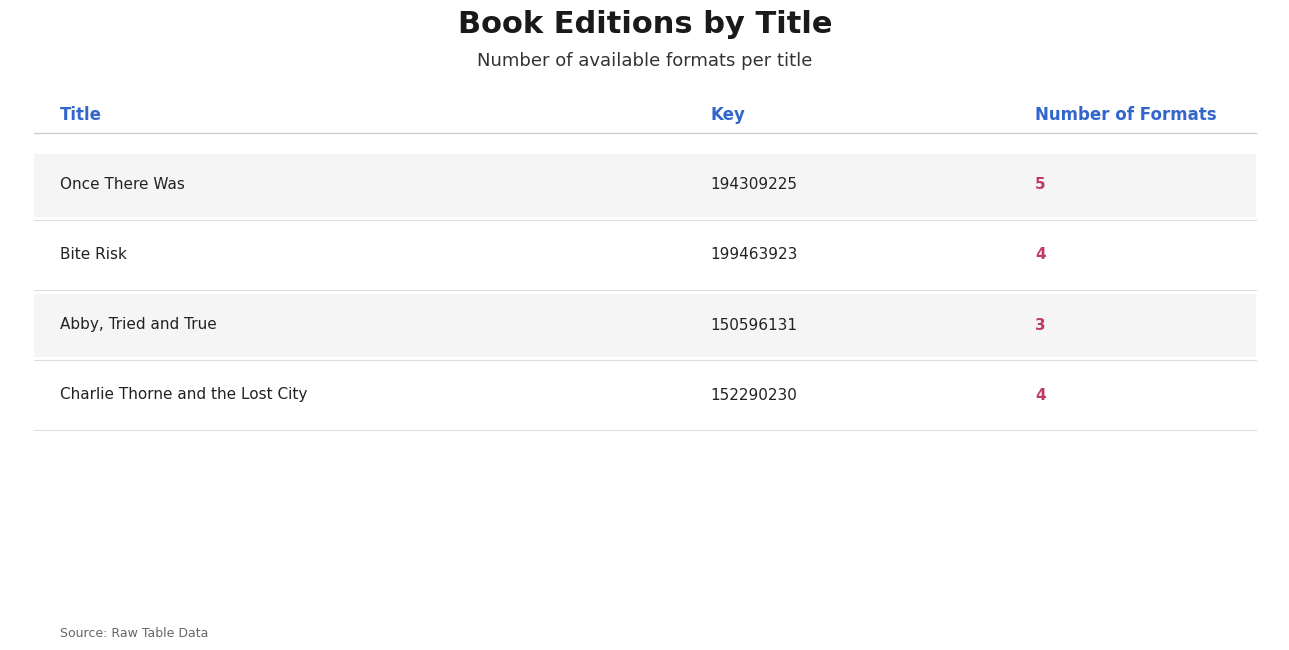

At which label is the value closest to 4?

Bite Risk